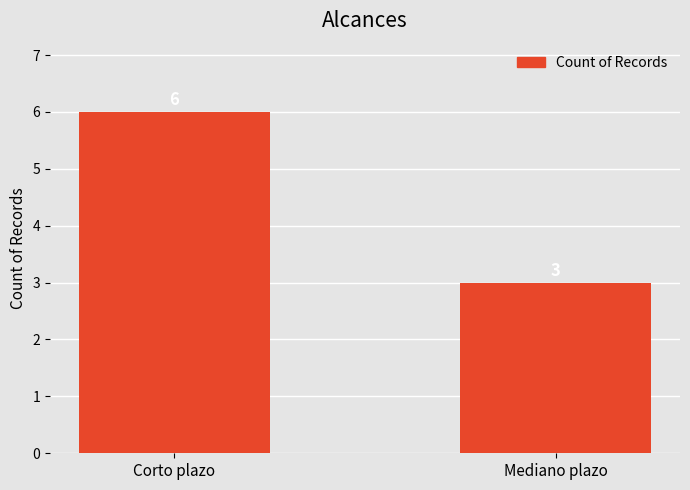

What is the label of the 2nd bar from the right?

Corto plazo